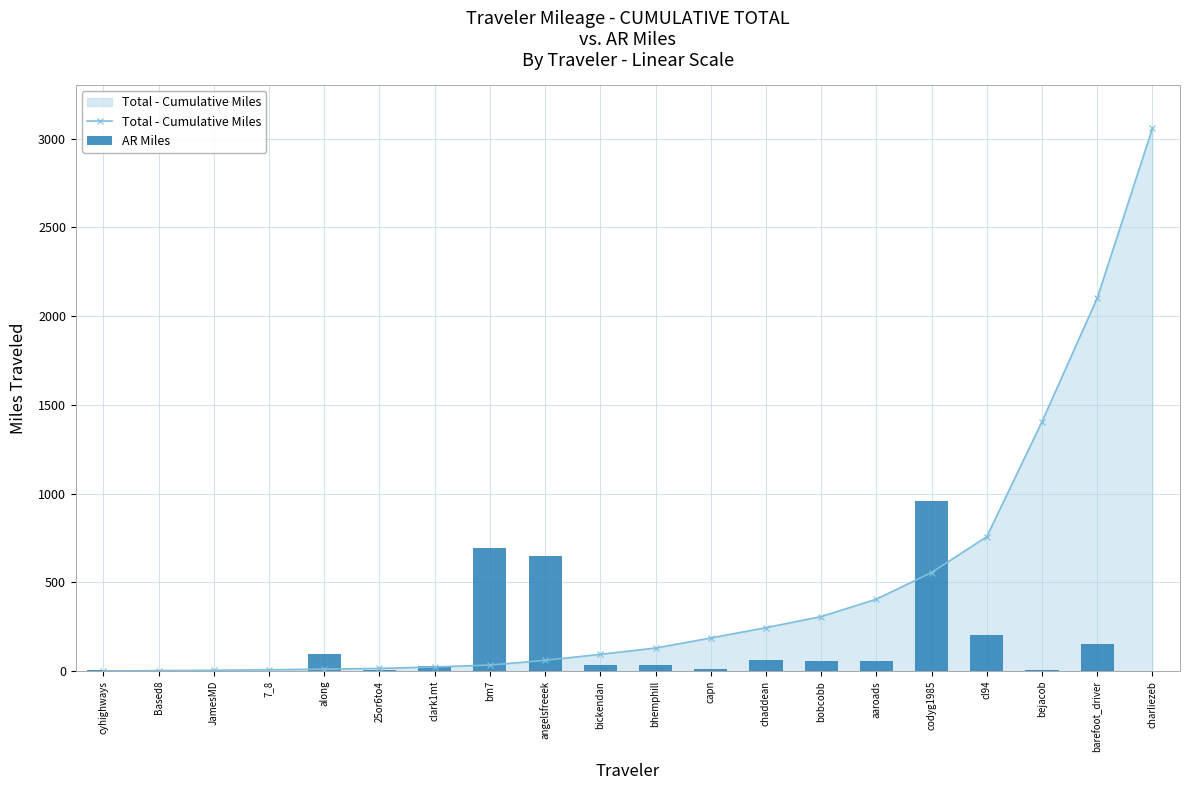

What is the difference between the maximum and minimum values in the Total - Cumulative Miles series?

3057.2